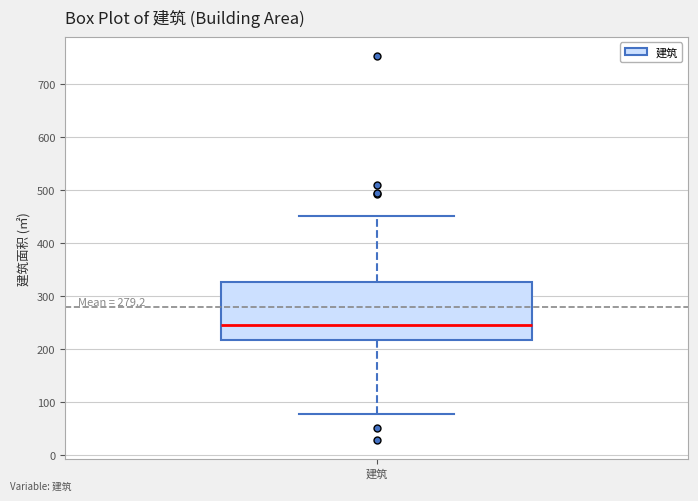

Where is the upper edge of the box for 建筑 on the y-axis? The values are not printed on the chart, so give them approximately, as read against the axis.

330